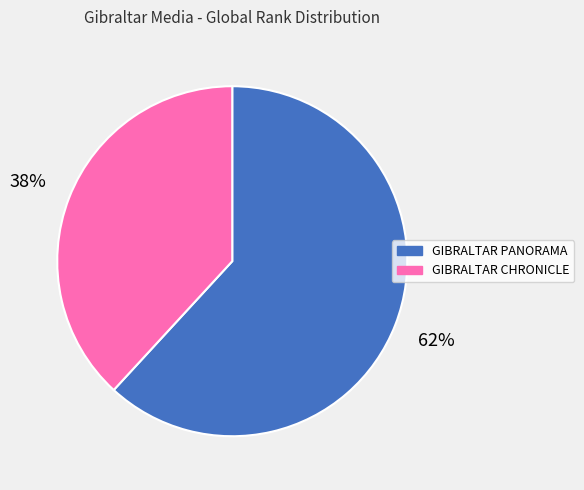

Which has a higher value, GIBRALTAR PANORAMA or GIBRALTAR CHRONICLE?

GIBRALTAR PANORAMA